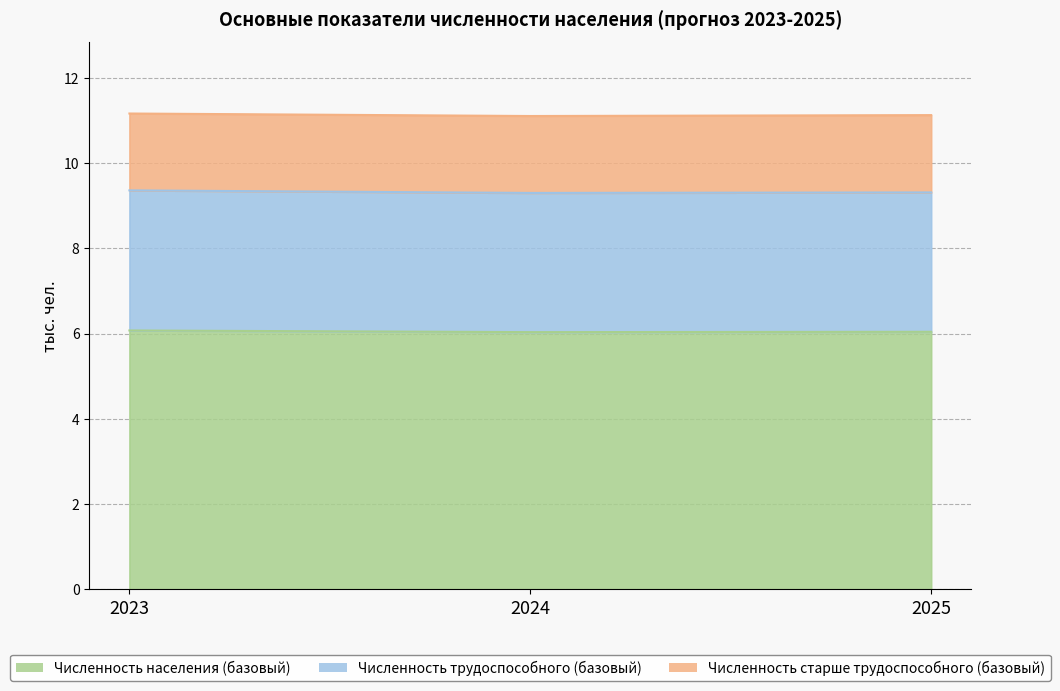

What is the value of the Численность трудоспособного (базовый) point at the 1st from the left?

9.4